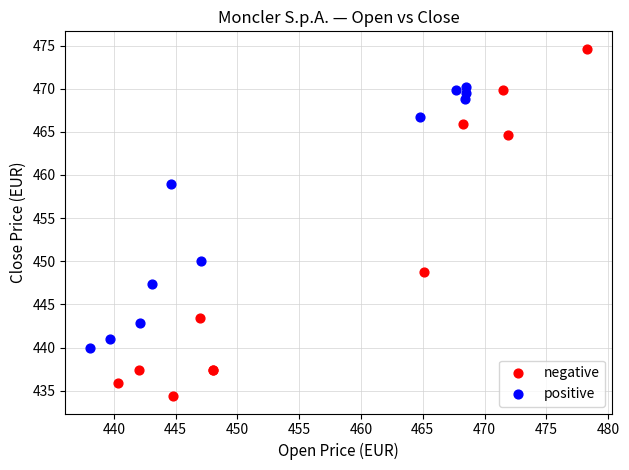

Which series contains the highest Y value?

negative